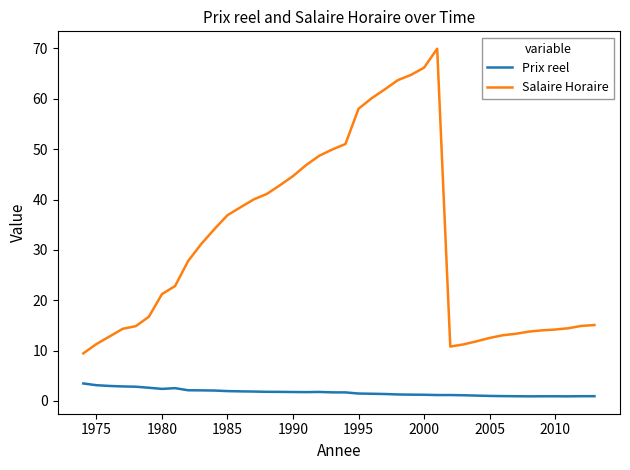

True or false: Prix reel and Salaire Horaire cross at least once.

False